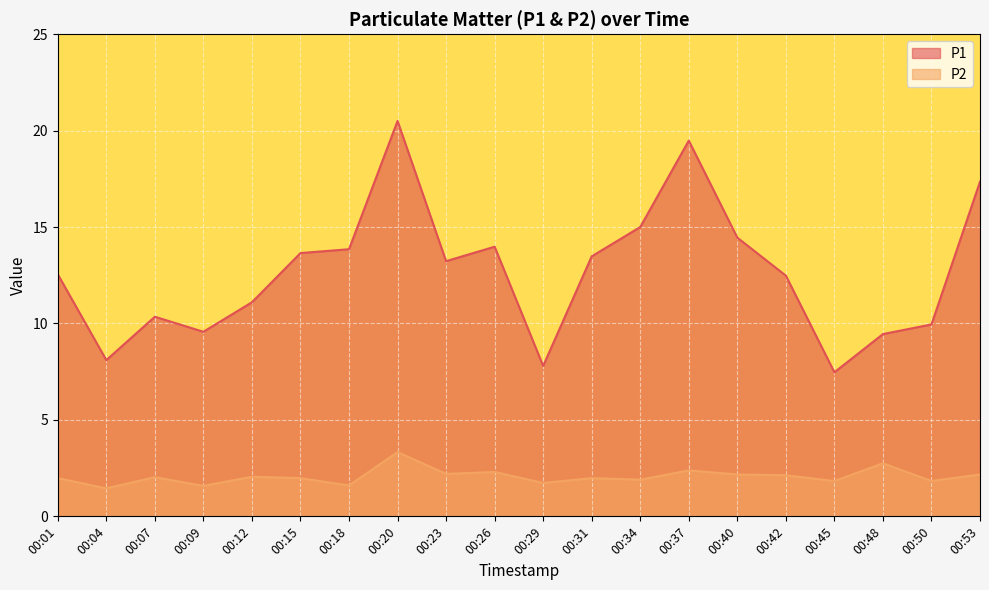

How many data points in P2 are less than 2?

10